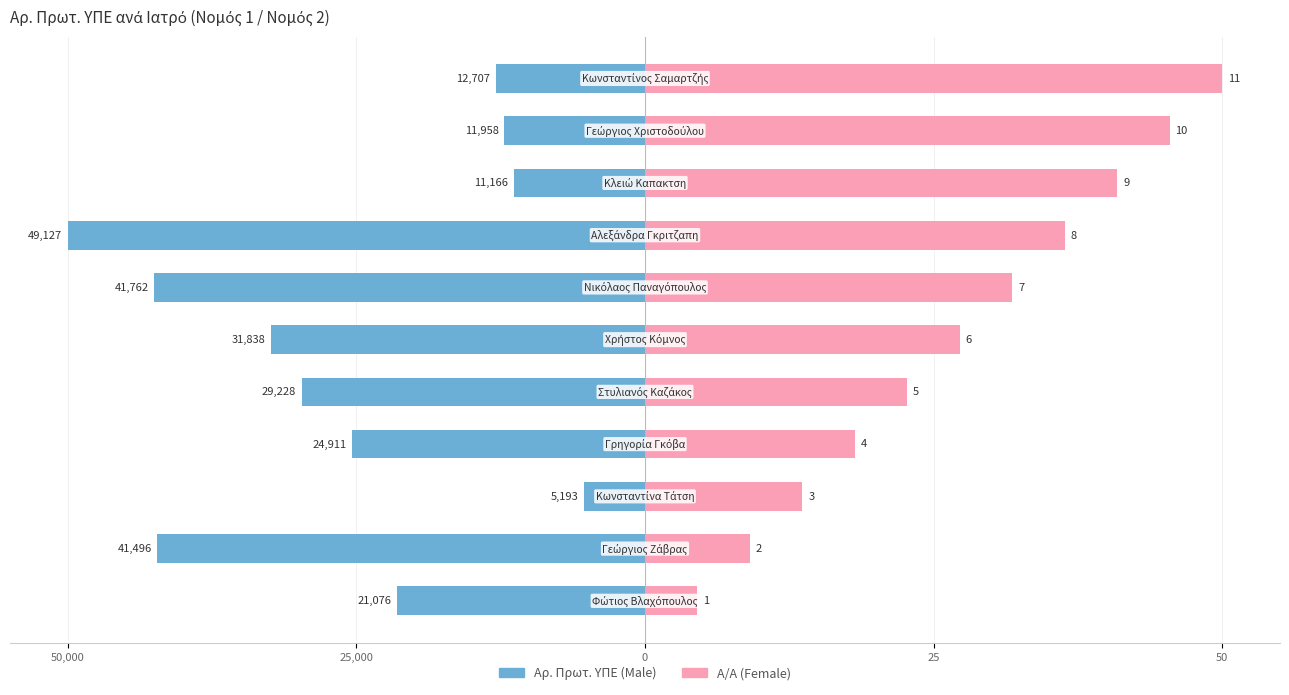

What are all the series names shown in the legend?

Male, Female